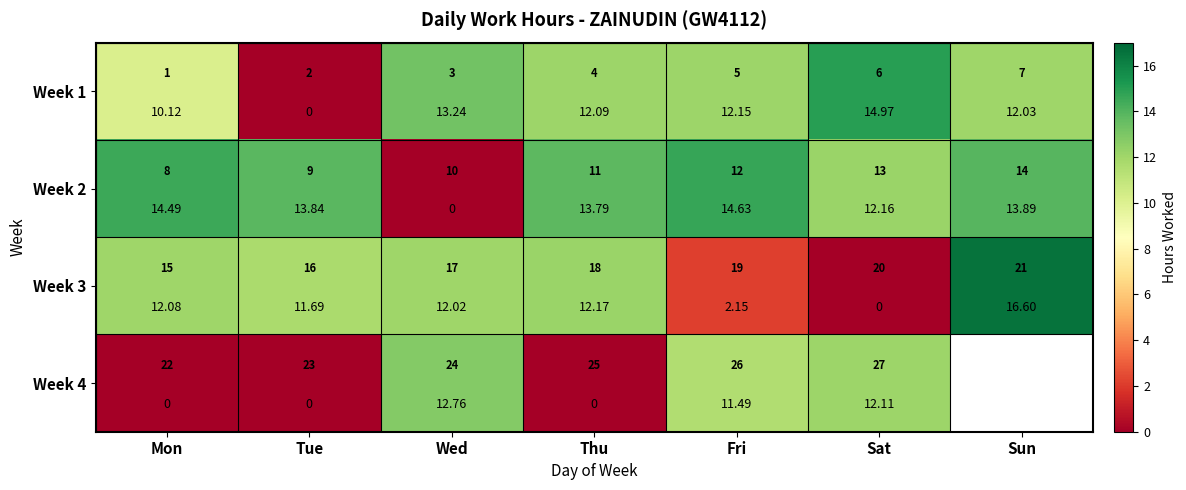

Where is Week 4 nearest to the value 6?

Fri